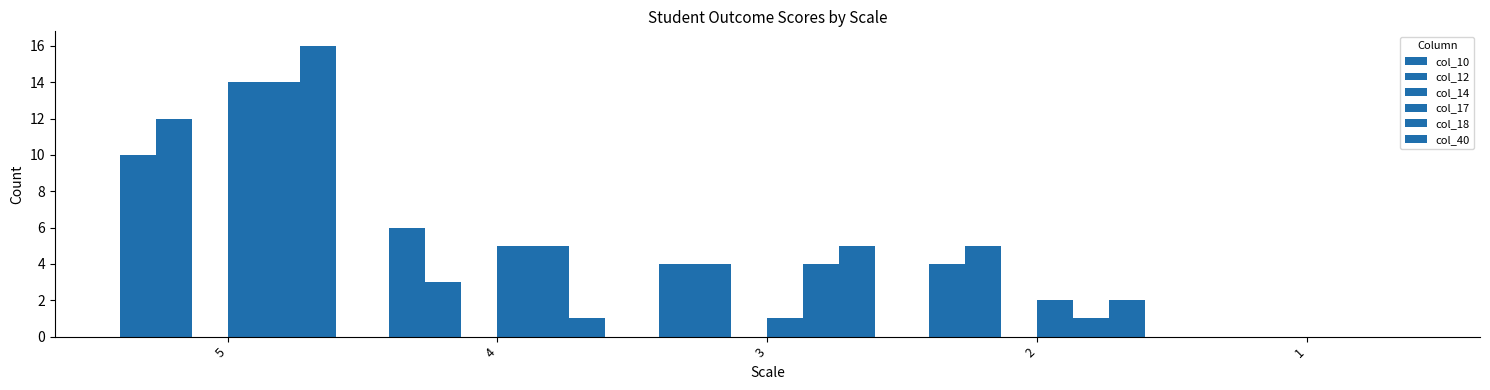

How many distinct data groups are displayed?

5